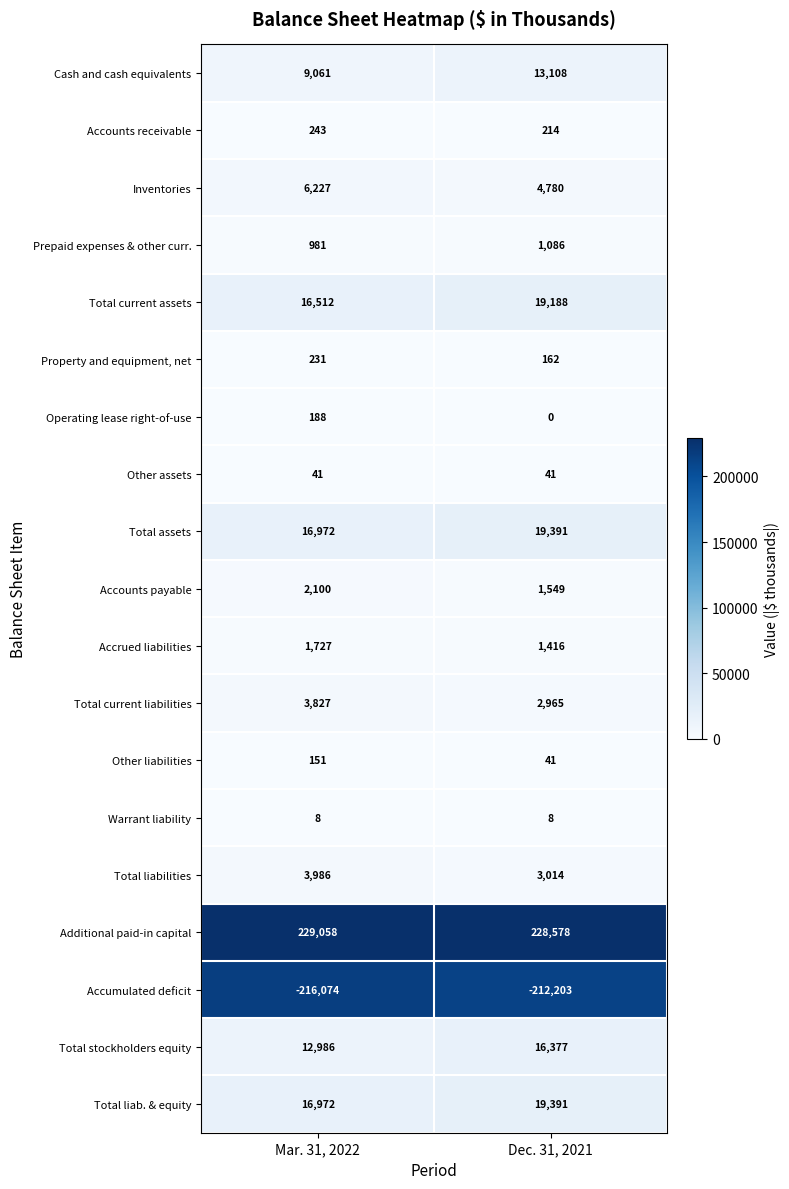

List the labels in order of Total assets value, largest first.

Dec. 31, 2021, Mar. 31, 2022